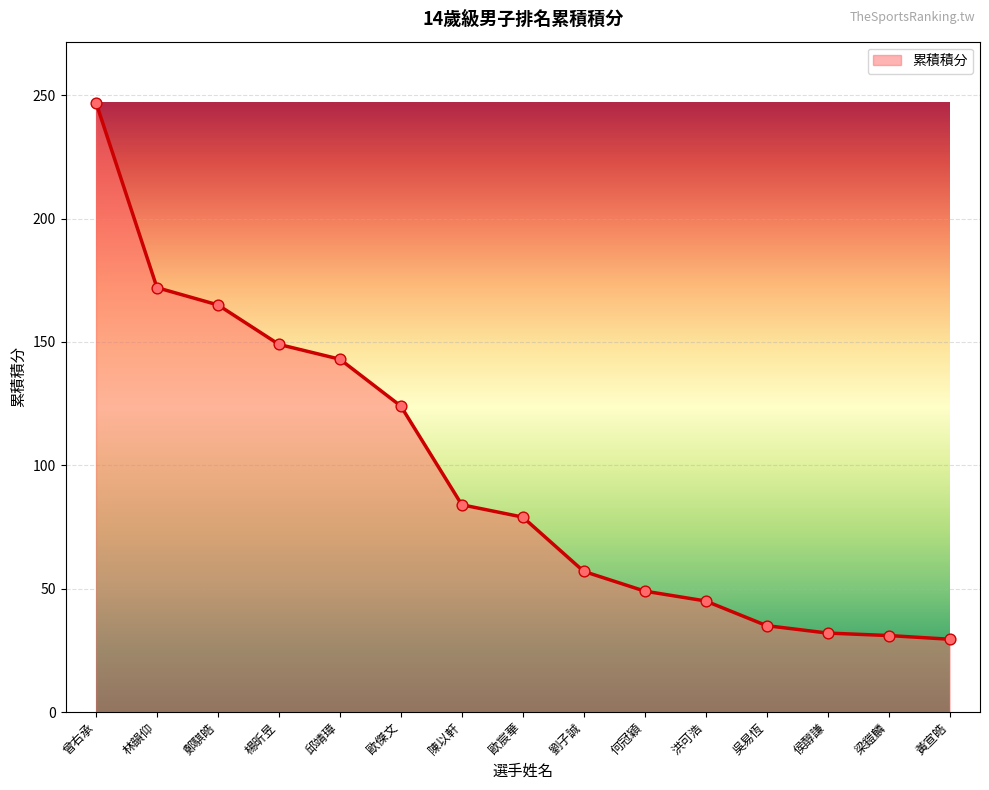

Which has a higher value, 何冠穎 or 梁鎧麟?

何冠穎